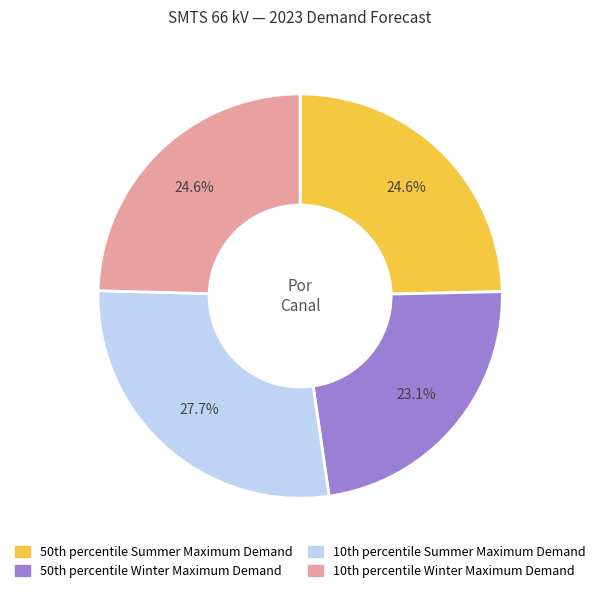

Which category has the biggest portion of the pie?

10th percentile Summer Maximum Demand